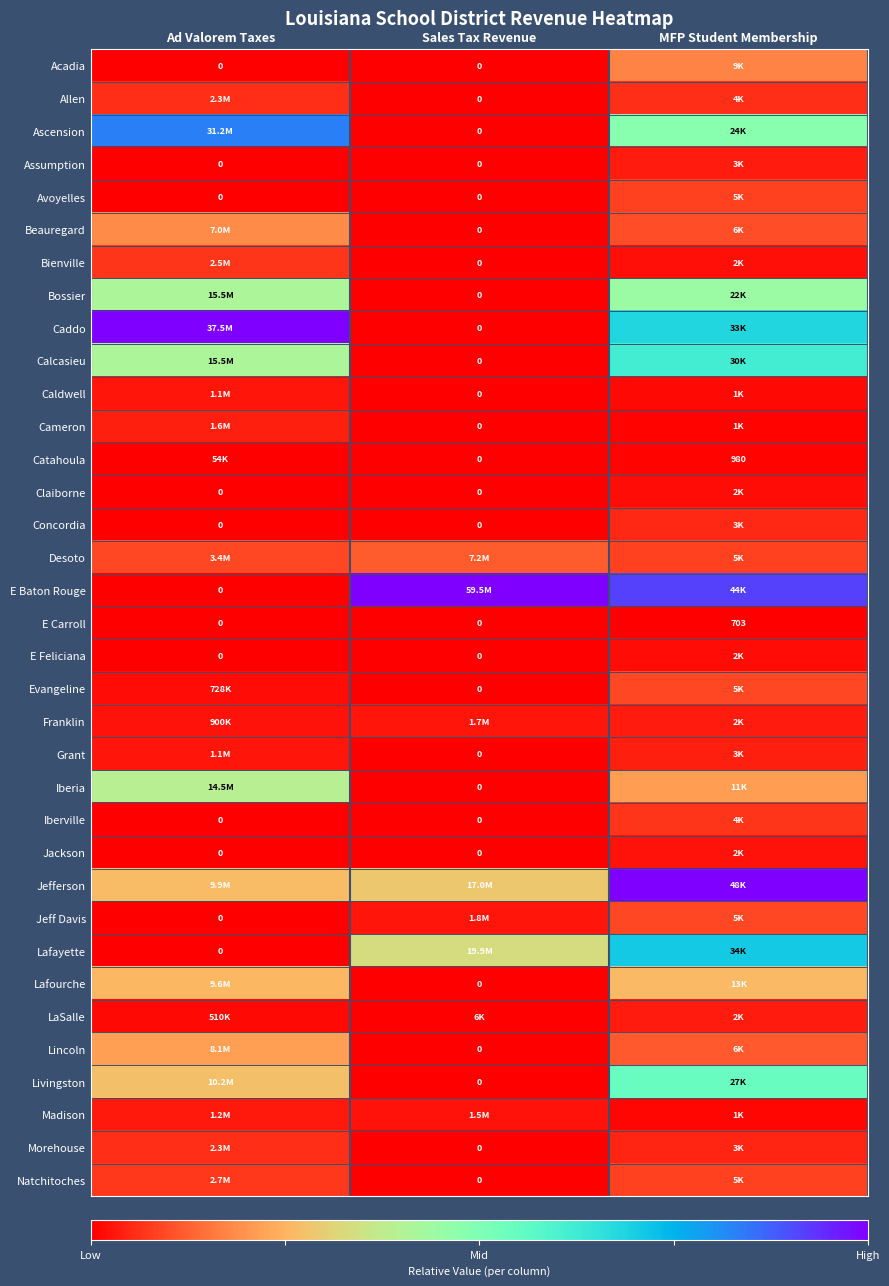

How many positive values does the E Carroll series have?

1